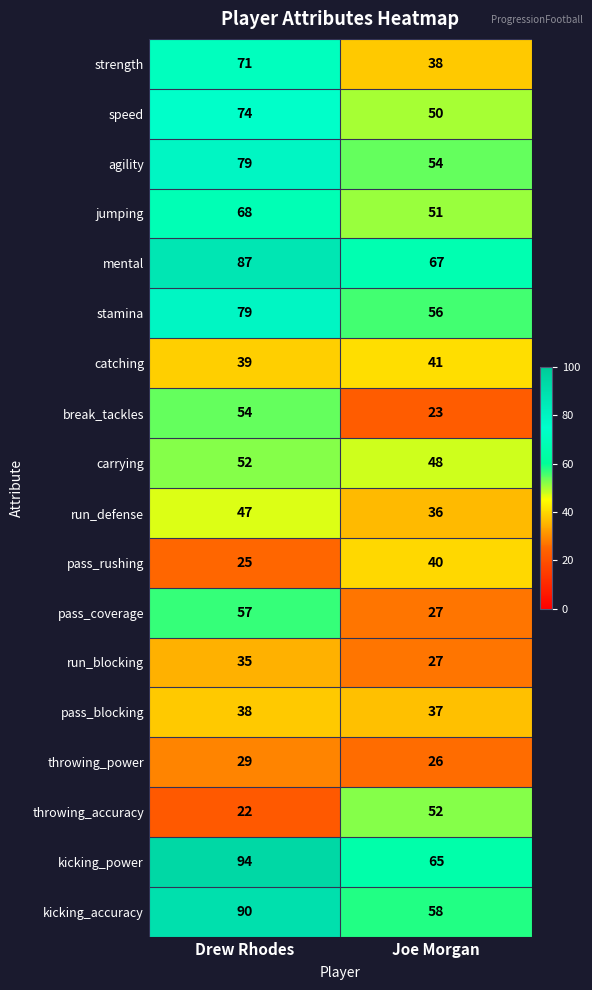

True or false: kicking_power has a value of 94 at Drew Rhodes.

True